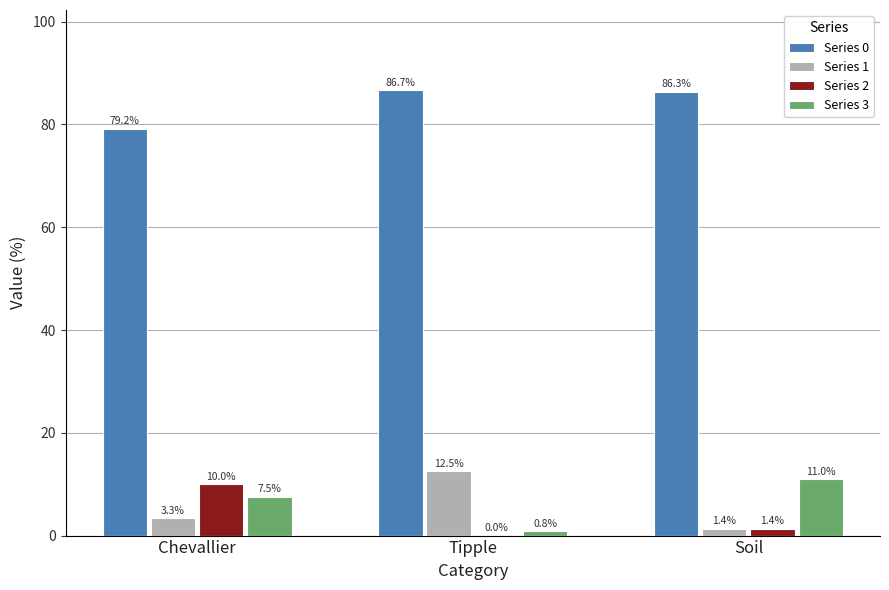

What is the greatest value displayed?

86.7